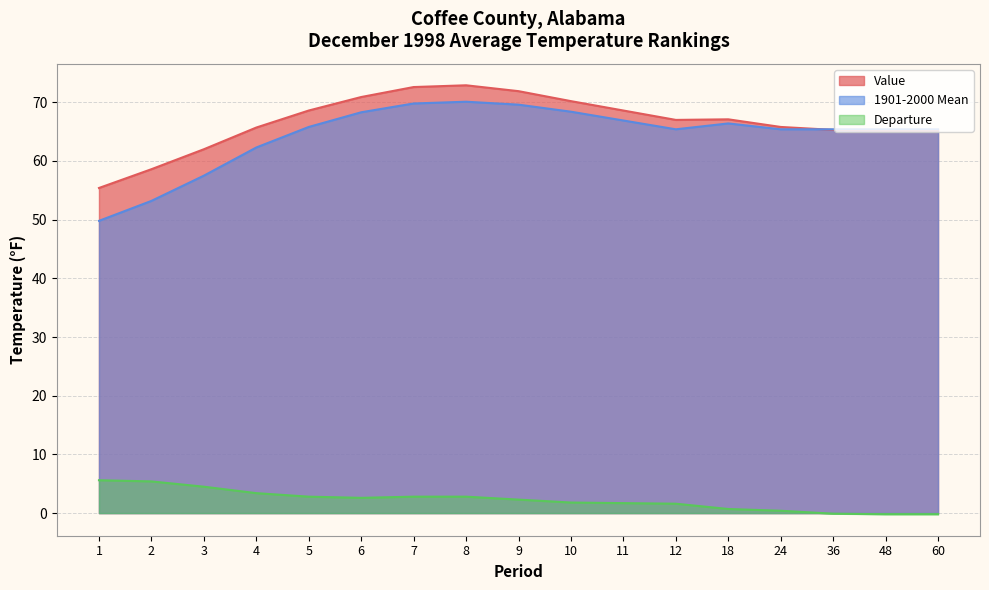

What is the sum of all Value values?

1133.0